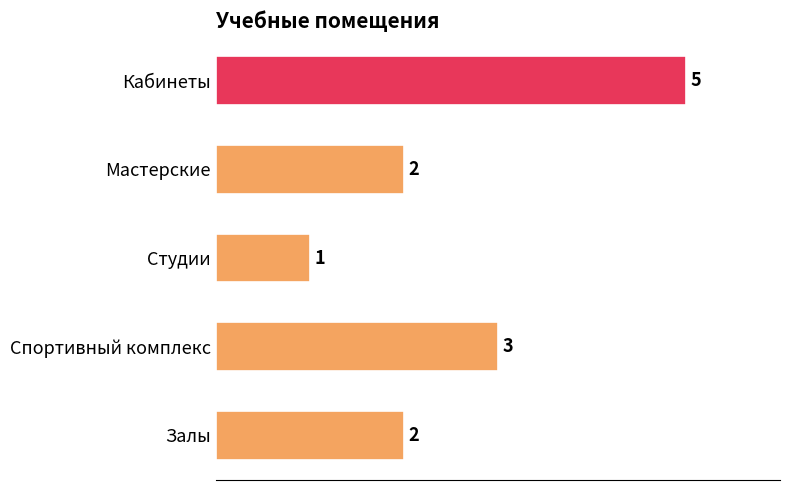

What is the difference between the second highest and second lowest values?

1